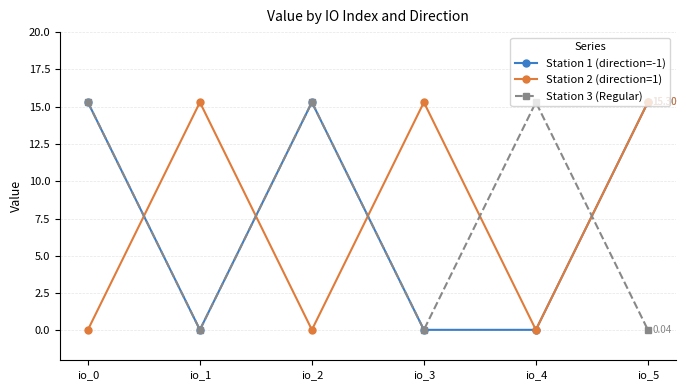

True or false: Station 2 (direction=1) and Station 3 (Regular) cross at least once.

True